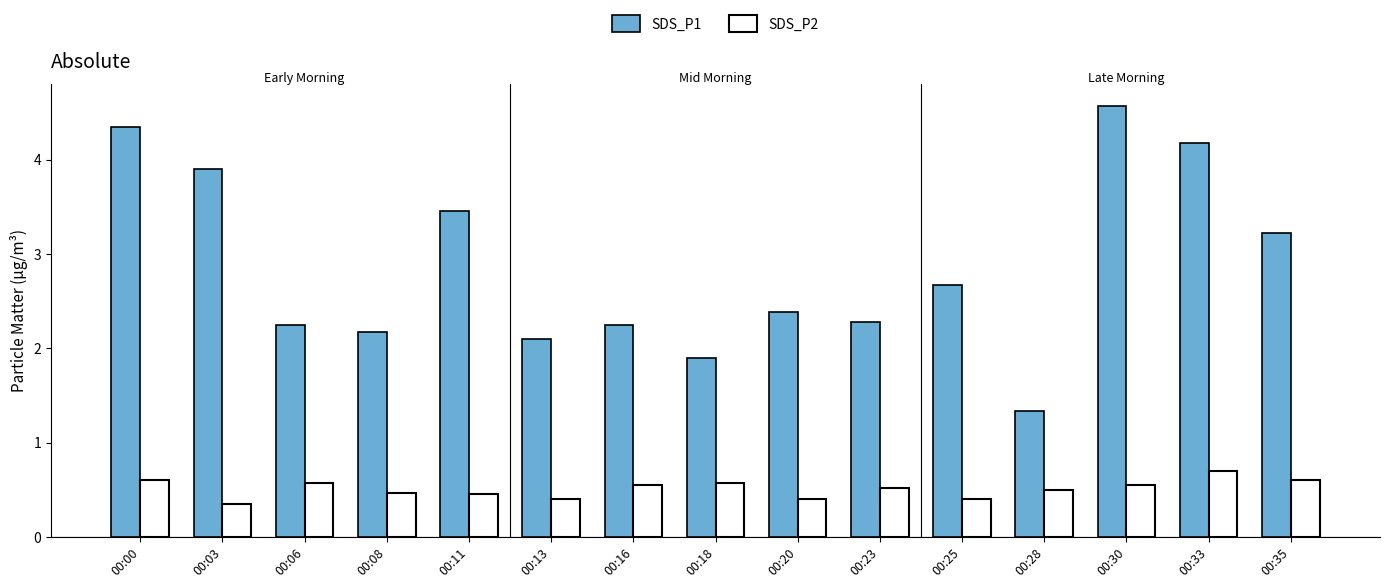

Which series has the widest spread of values?

SDS_P1